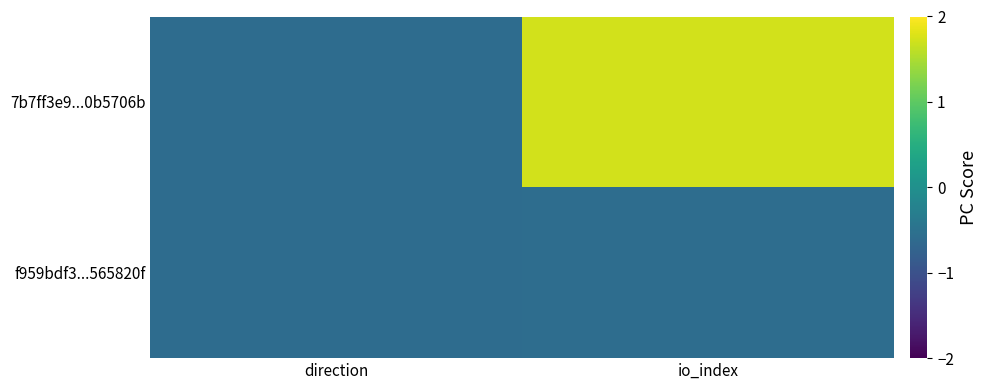

At io_index, list the series in order from smallest to largest.

f959bdf3...565820f, 7b7ff3e9...0b5706b